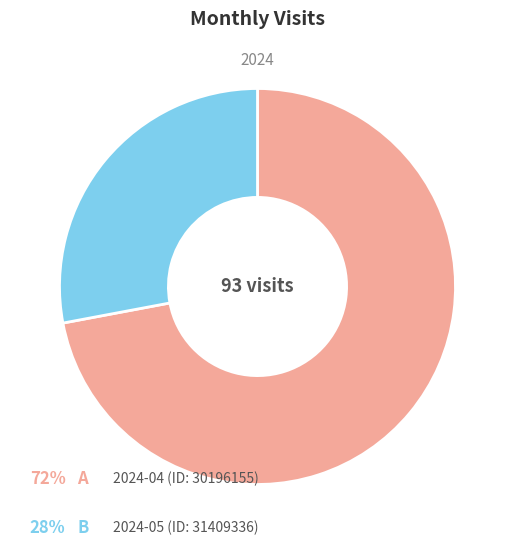

Does any single category account for the majority?

Yes